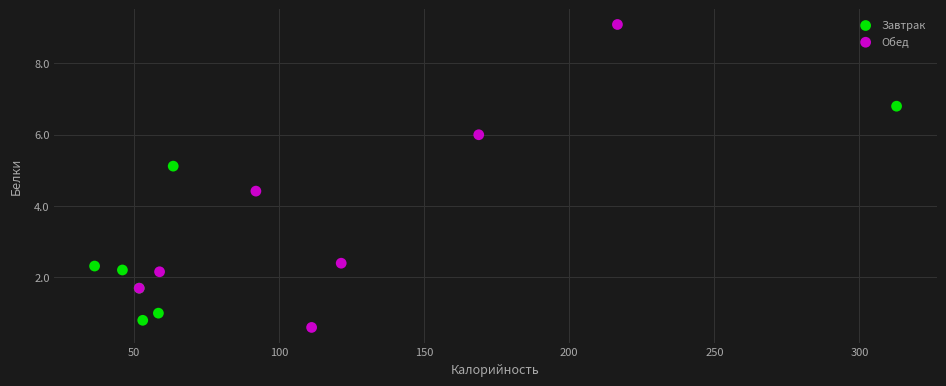

Which series has the widest spread of Y values?

Обед